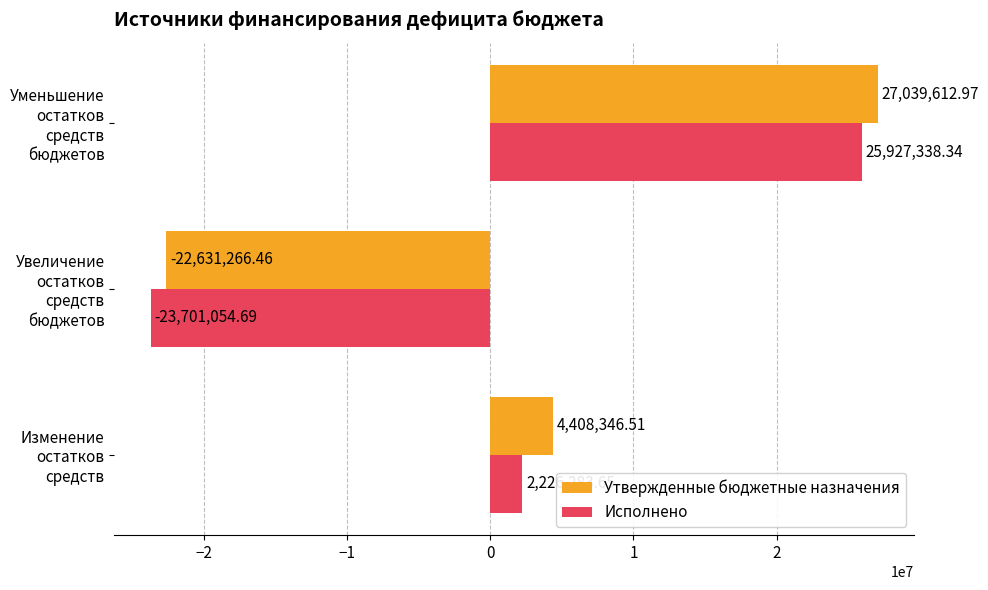

Which series has the largest total across all categories?

Утвержденные бюджетные назначения